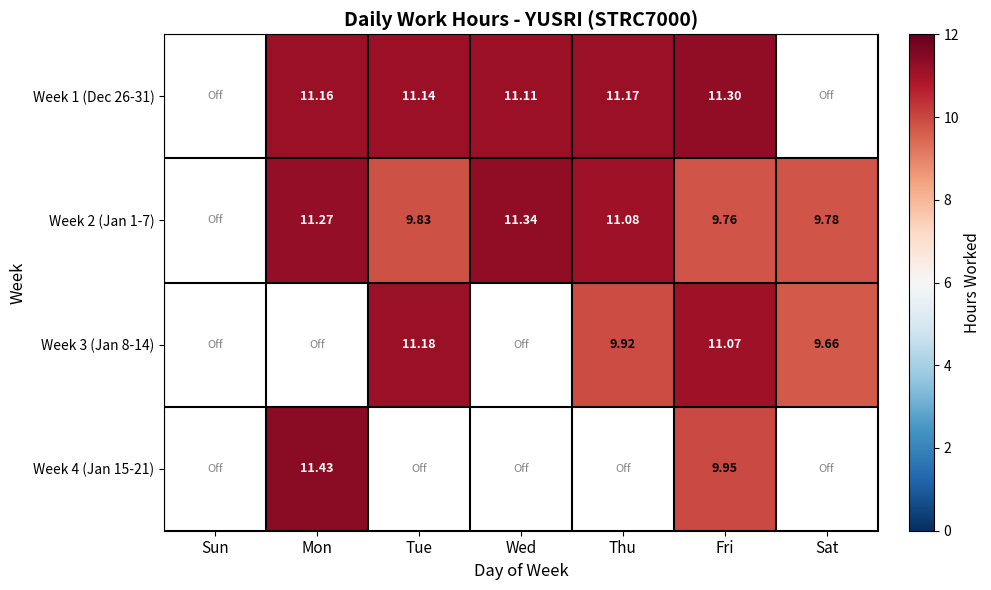

Is the value of Week 1 (Dec 26-31) at Wed greater than the value of Week 3 (Jan 8-14) at Fri?

Yes